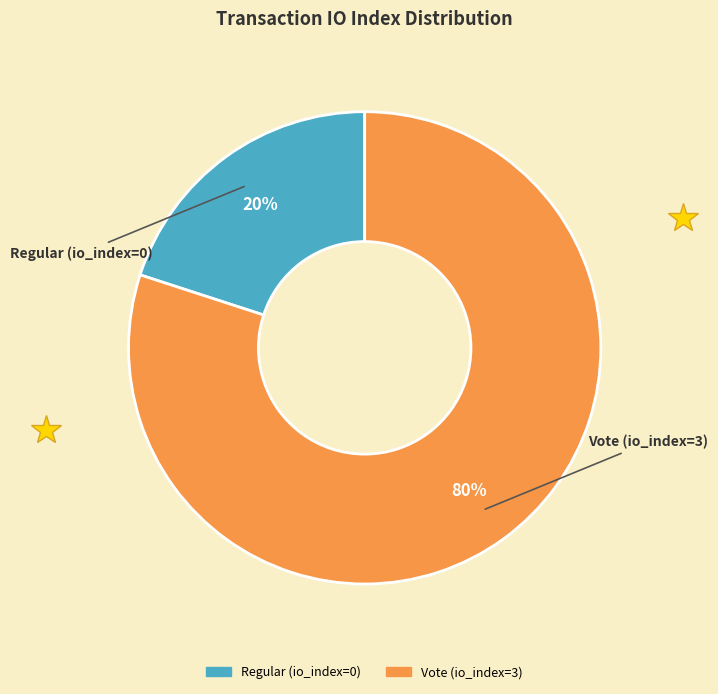

Rank the categories by value from highest to lowest.

Vote (io_index=3), Regular (io_index=0)